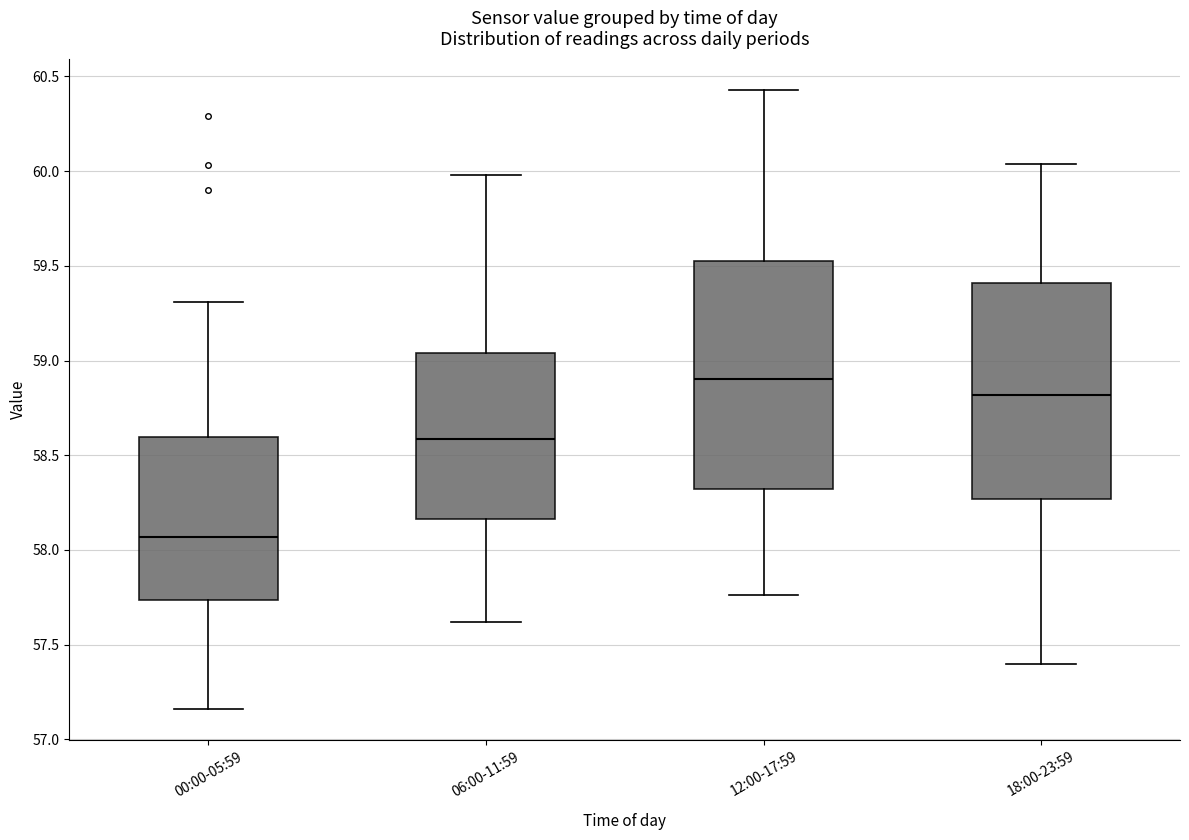

Where is the upper edge of the box for 18:00-23:59 on the y-axis? The values are not printed on the chart, so give them approximately, as read against the axis.

59.40